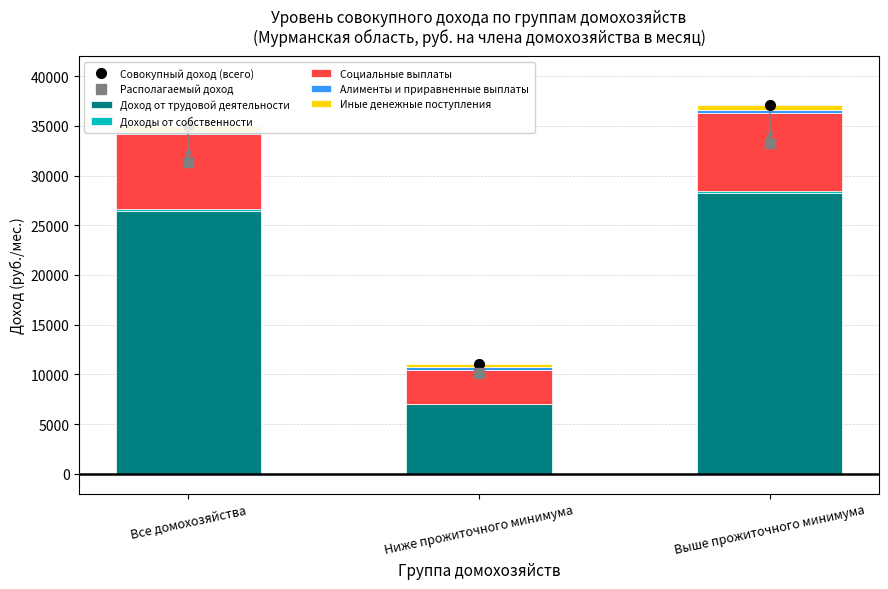

What position from the left is Ниже прожиточного минимума?

2